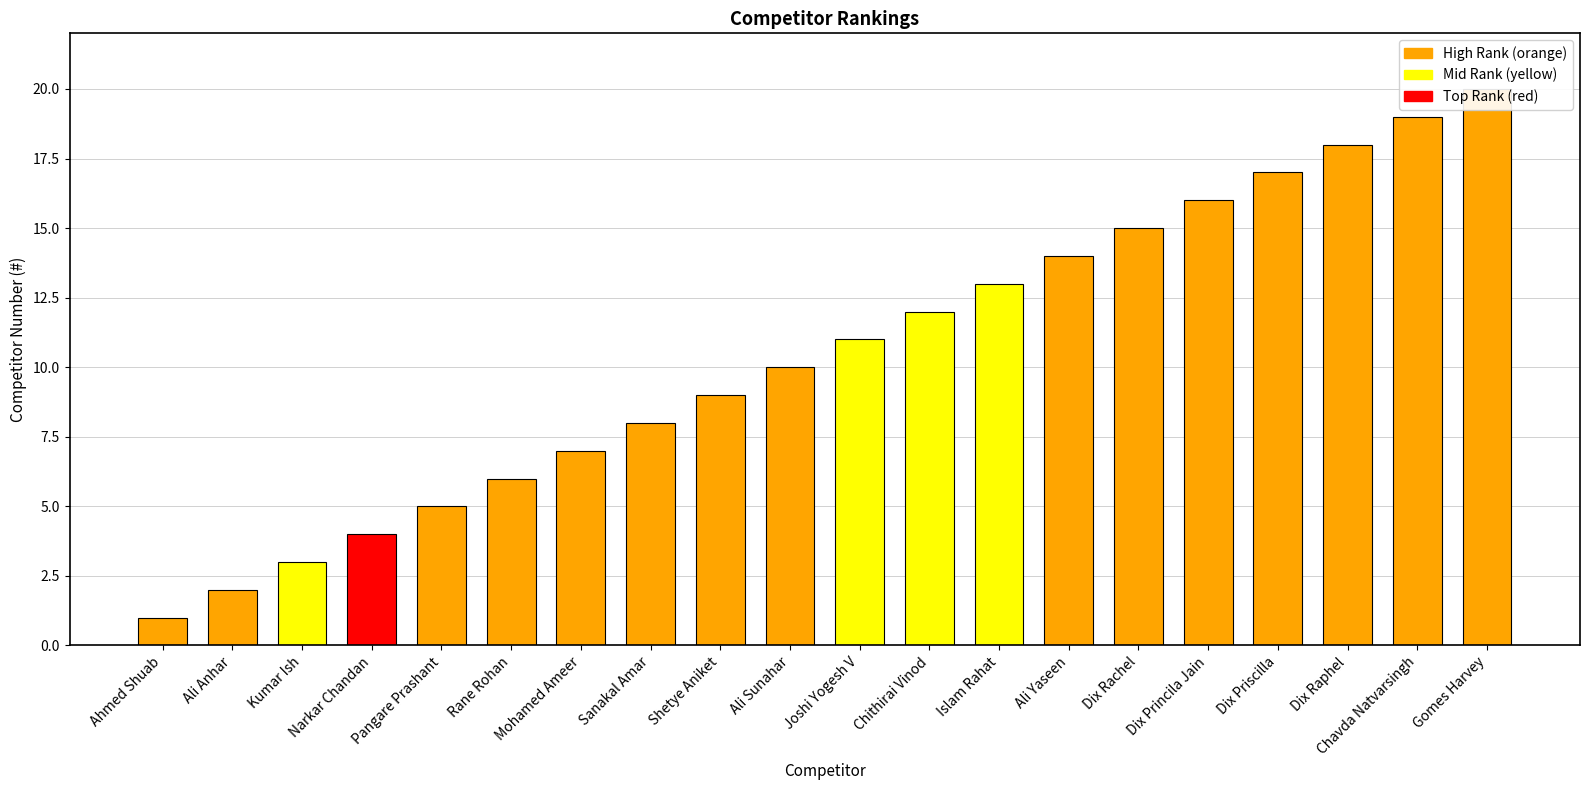

What is the smallest value displayed?

1